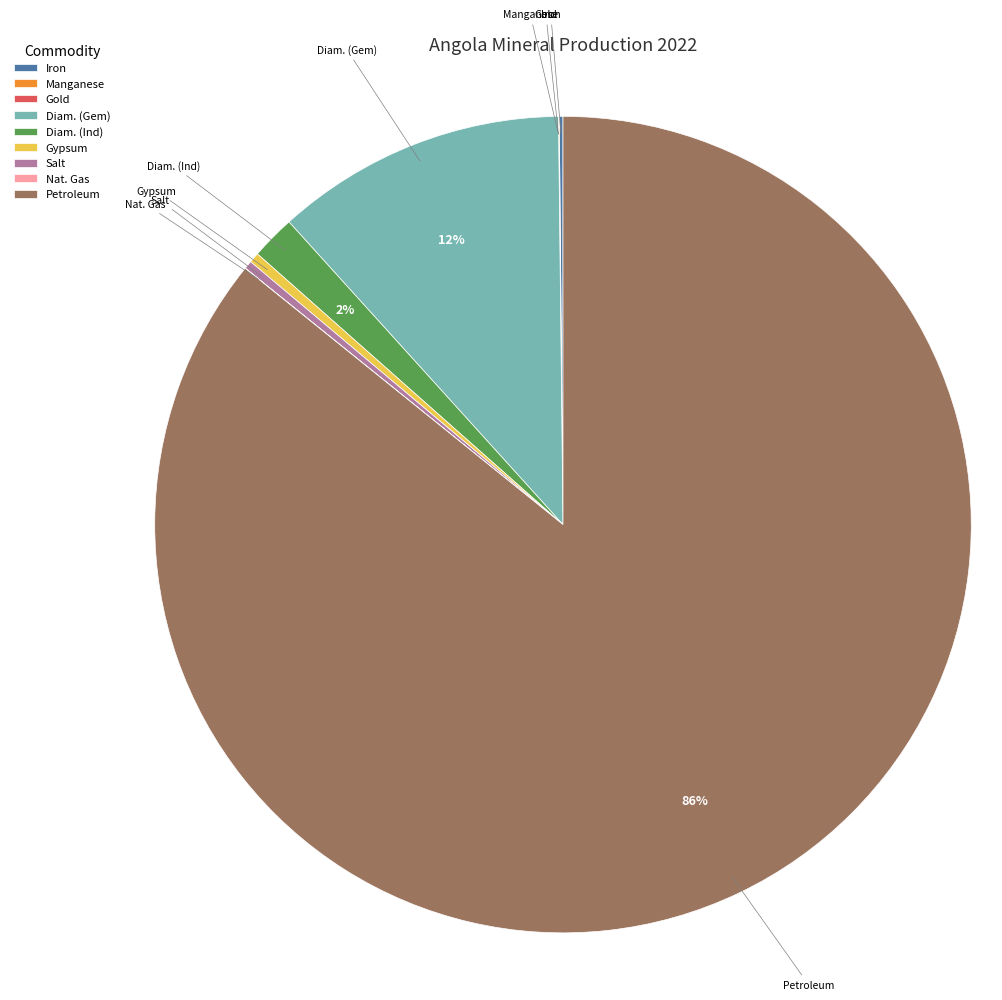

Which category has the biggest portion of the pie?

Petroleum